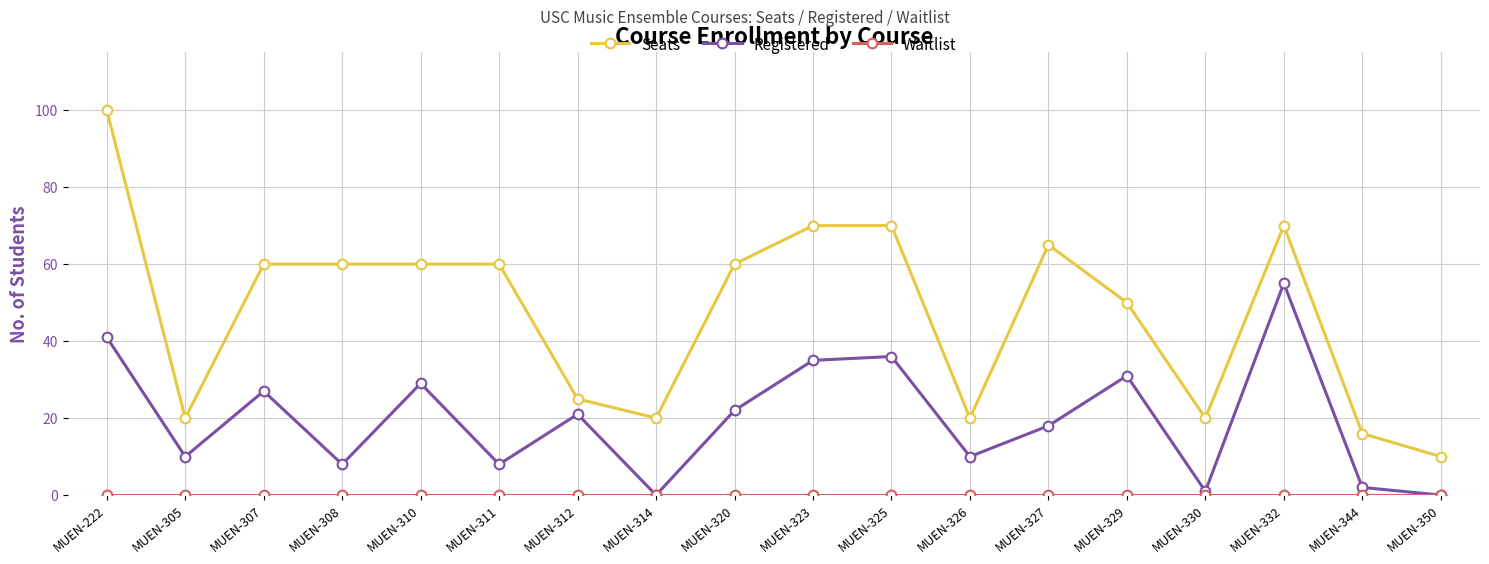

What is the total value across all series at MUEN-308?

68